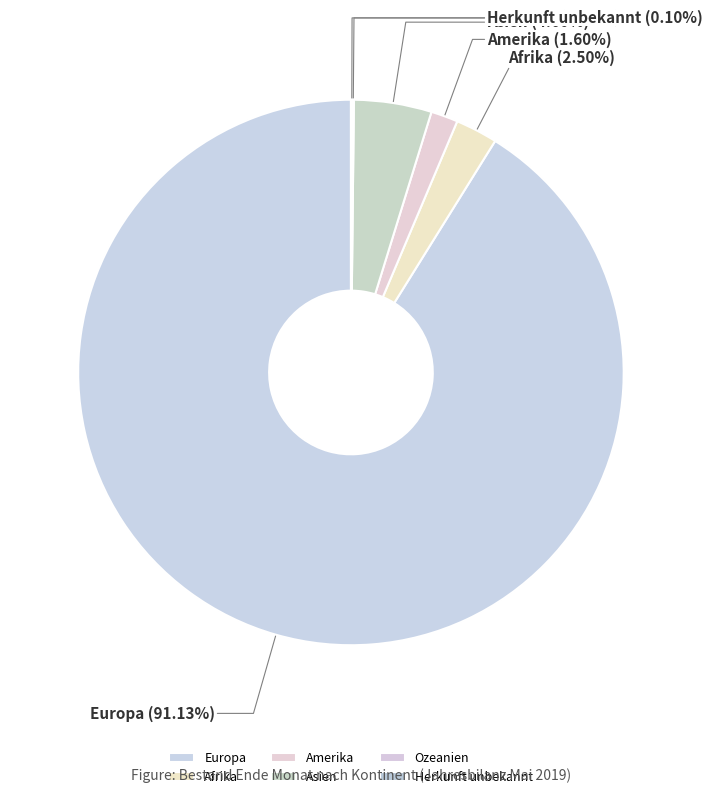

To the nearest percent, what is the average slice percentage?

17%